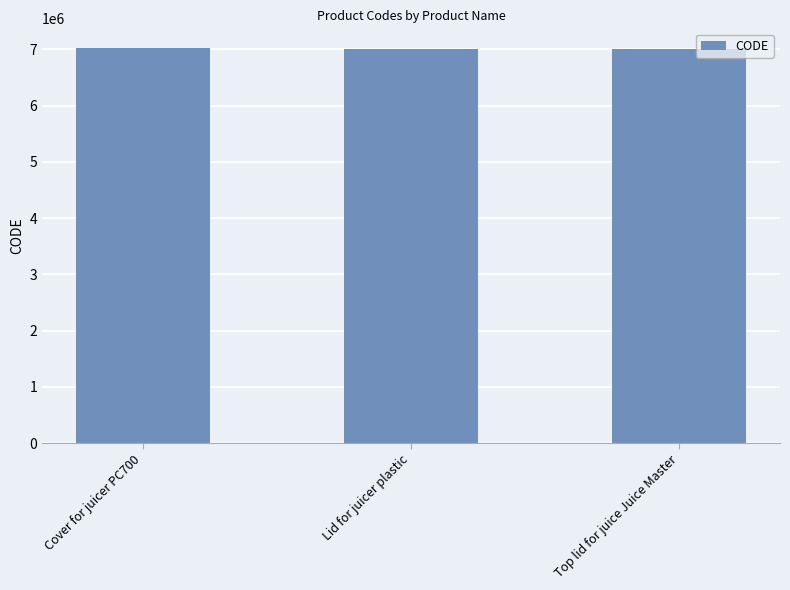

What is the label of the 1st bar from the right?

Top lid for juice Juice Master